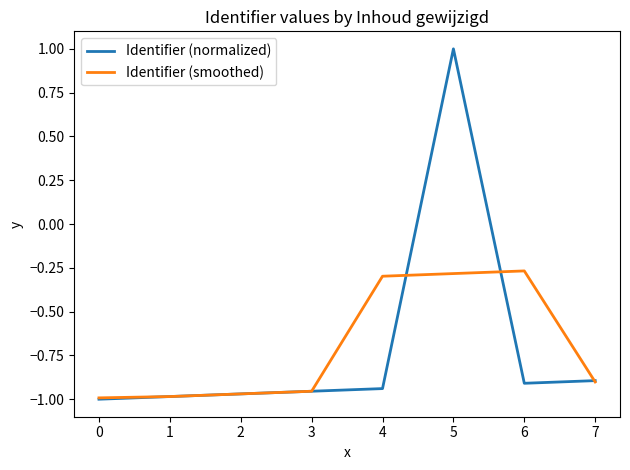

The Identifier (normalized) series shows -1.0 at 0. True or false?

True